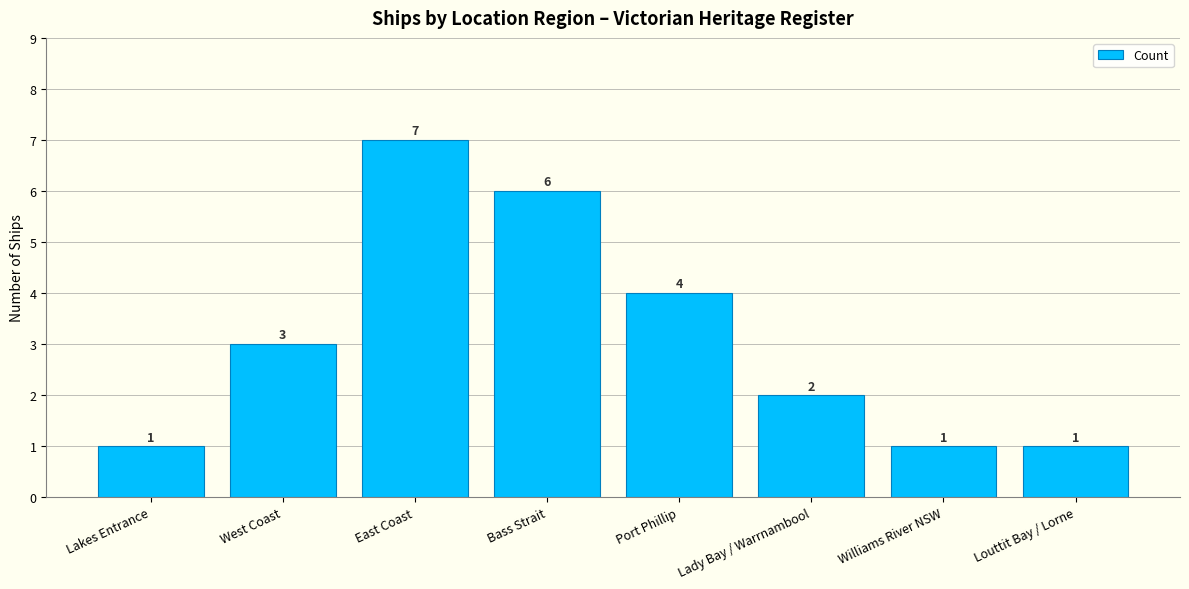

Are the bars horizontal?

No